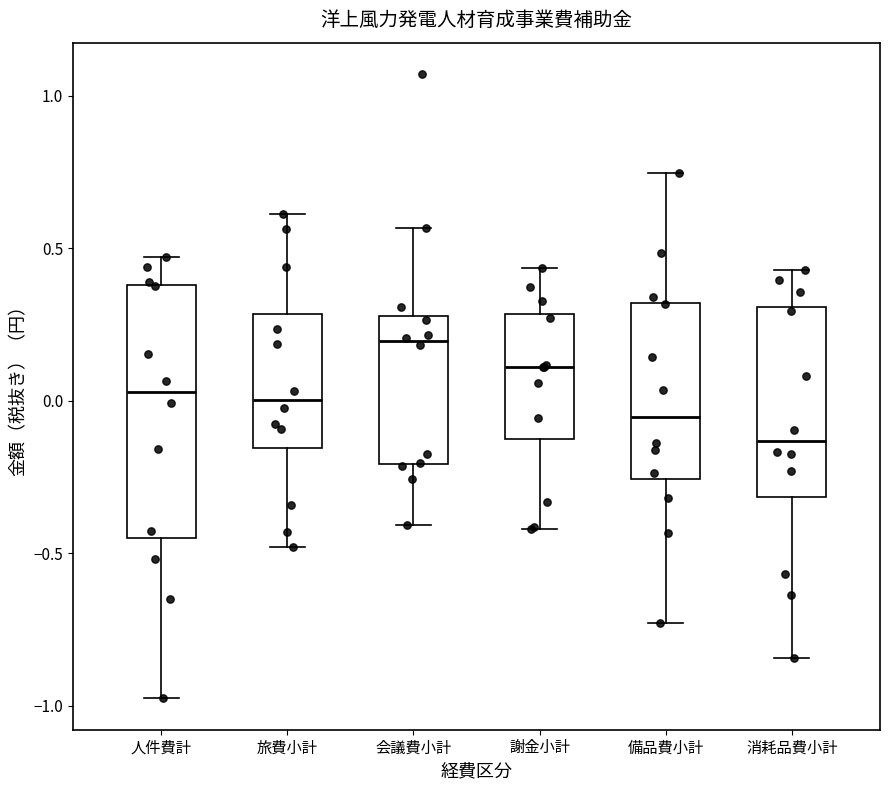

Which box is the tallest, from its lower edge to its upper edge?

人件費計